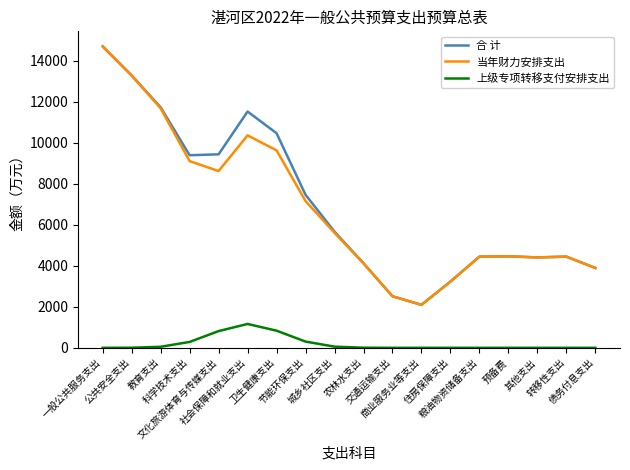

True or false: 合 计 and 上级专项转移支付安排支出 intersect in this chart.

False